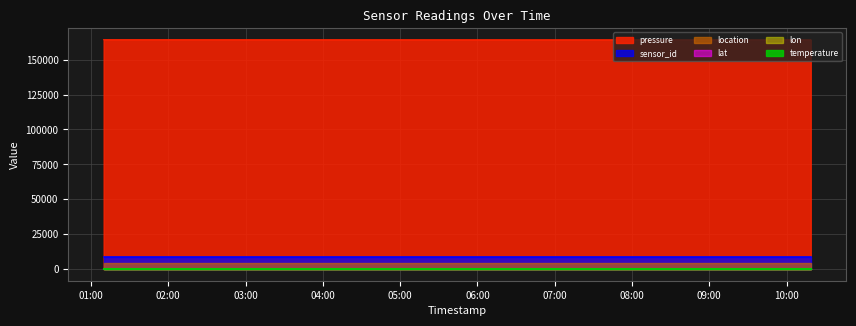

At which label is temperature closest to 21?

2023-04-23T01:09:48